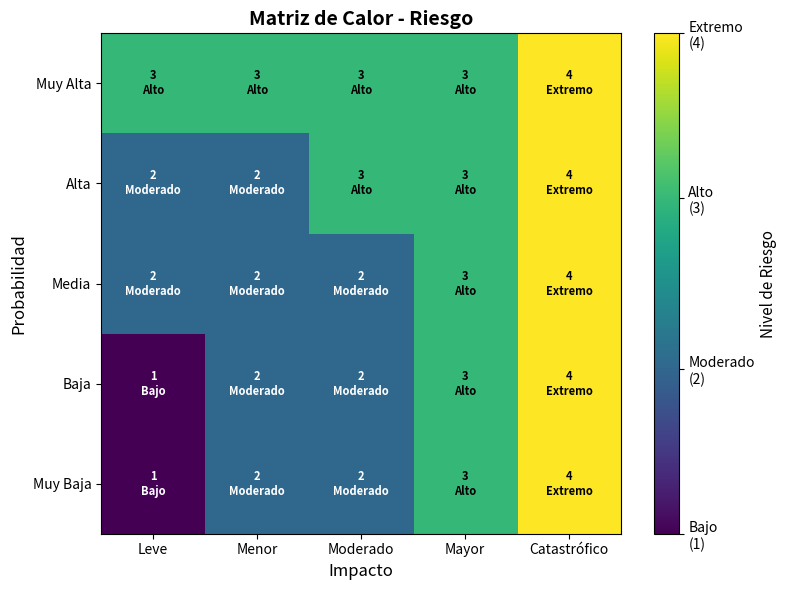

How many series are shown in this chart?

5